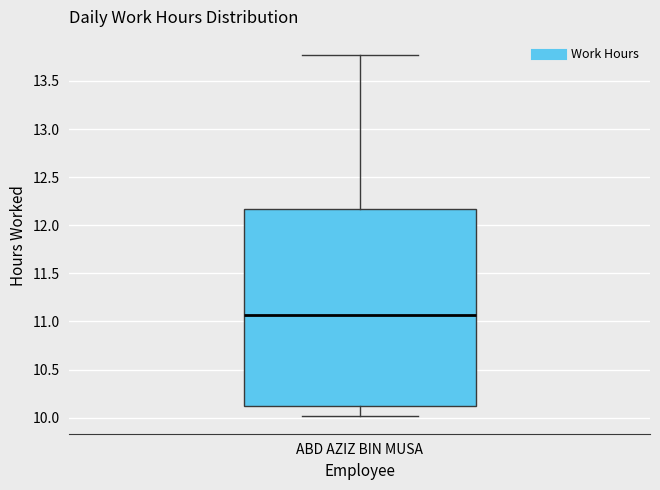

Where does the lower whisker of the box for ABD AZIZ BIN MUSA end on the y-axis? The values are not printed on the chart, so give them approximately, as read against the axis.

10.00